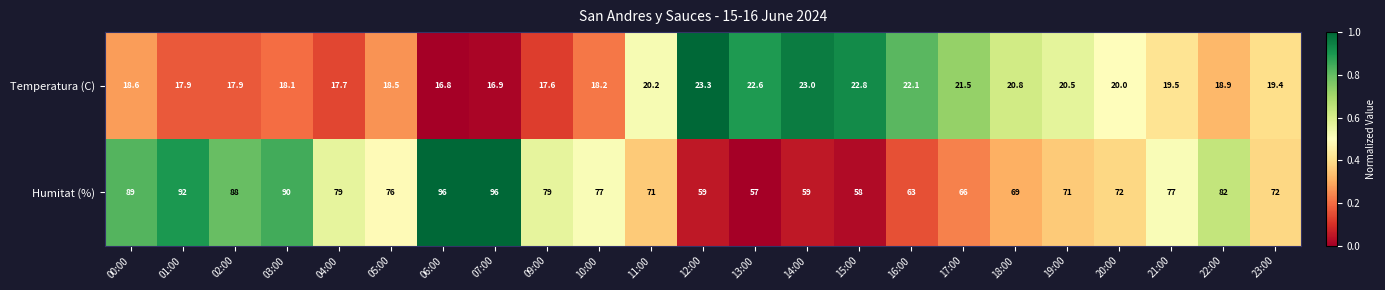

List the series in order of their peak value, lowest first.

Temperatura (C), Humitat (%)